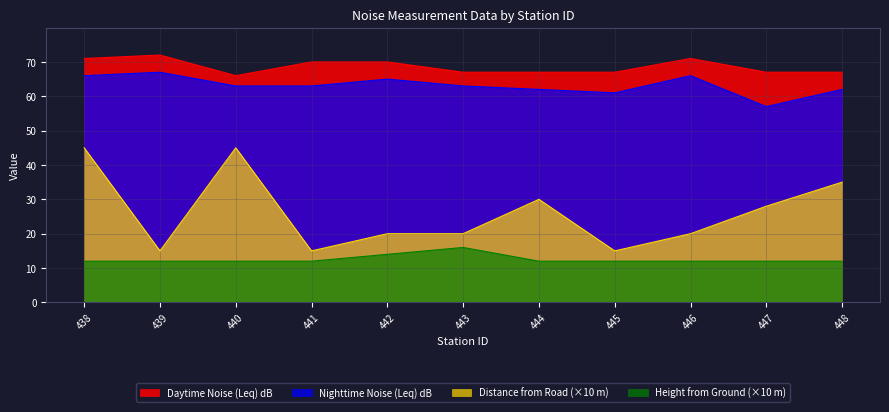

What is the total value across all series at 446?

169